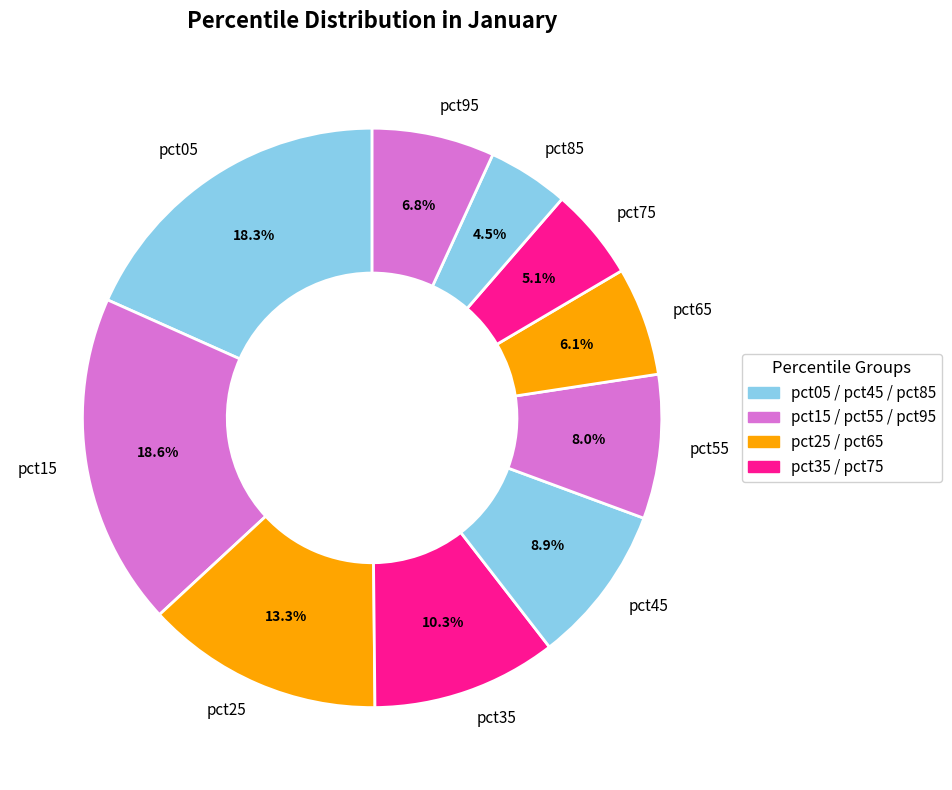

Count the number of slices in the pie.

10